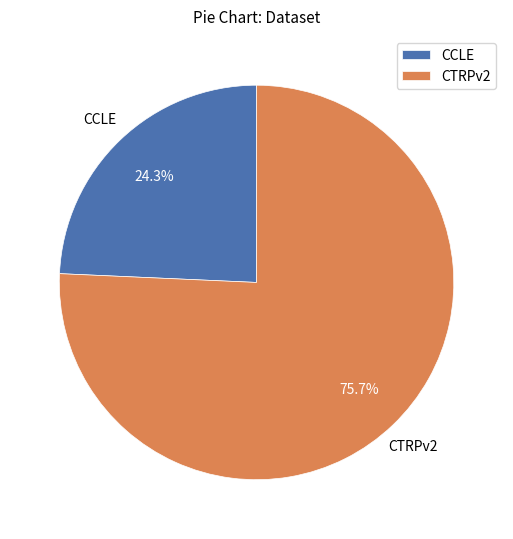

Which slice is the largest?

CTRPv2